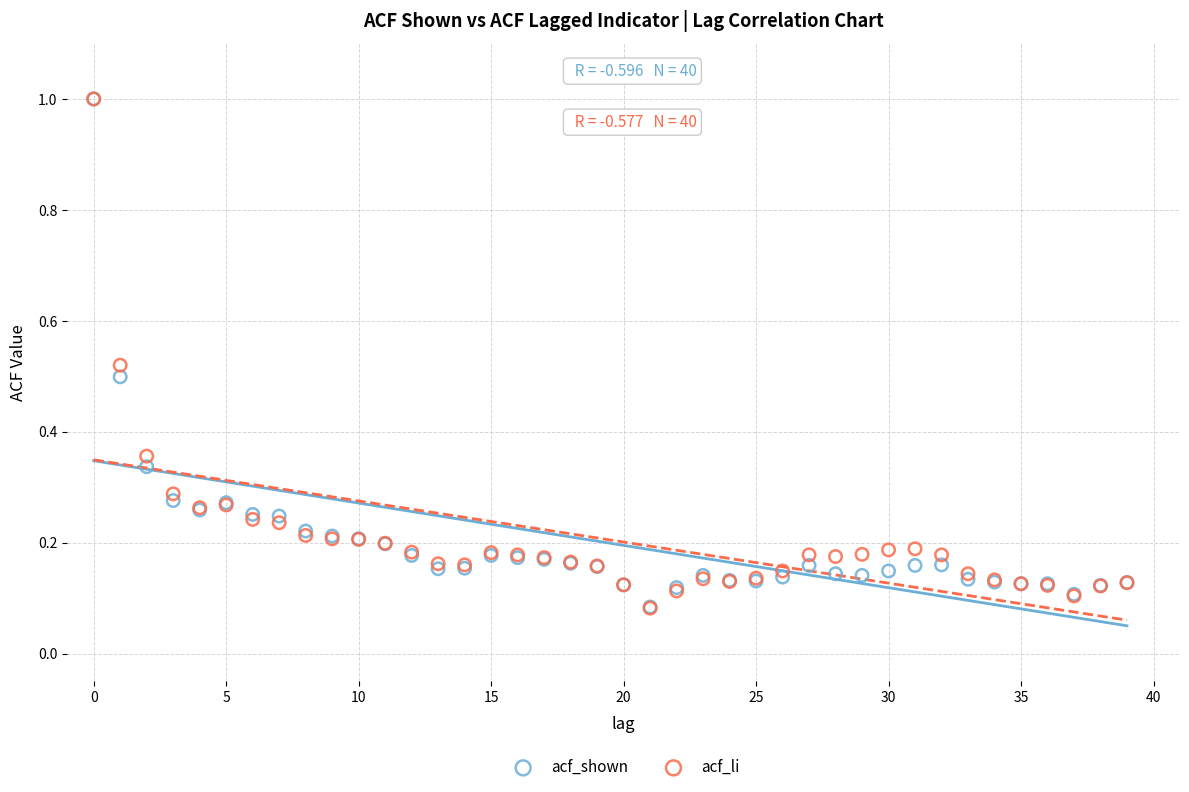

What are all the series names shown in the legend?

acf_shown, acf_li